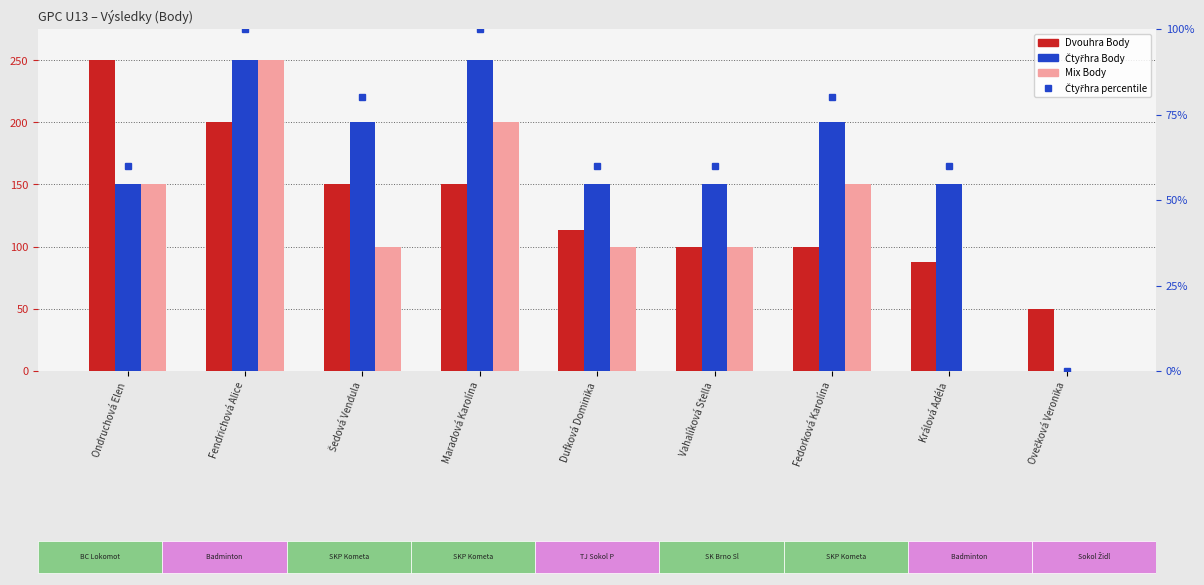

Is it true that Čtyřhra Body equals 30 at Dufková Dominika?

False